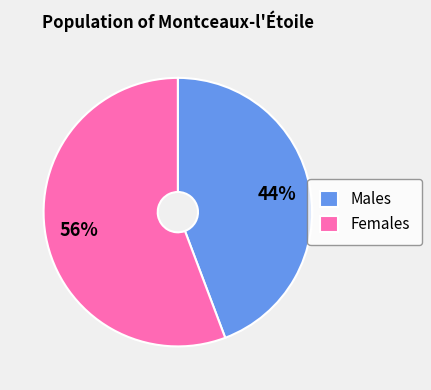

Do Females and Males together represent more than half of the pie?

Yes